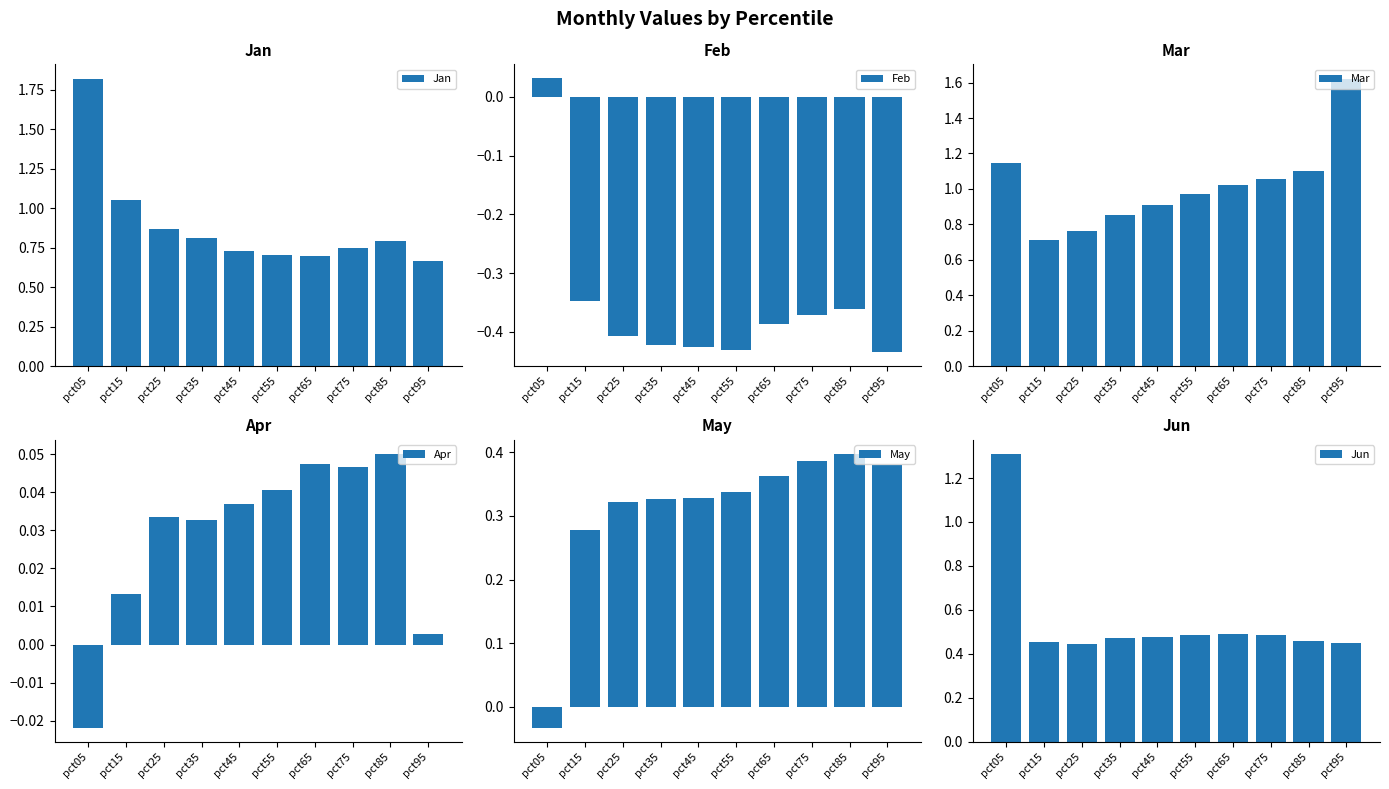

What is the value of the Mar bar at the 5th from the left?

0.9